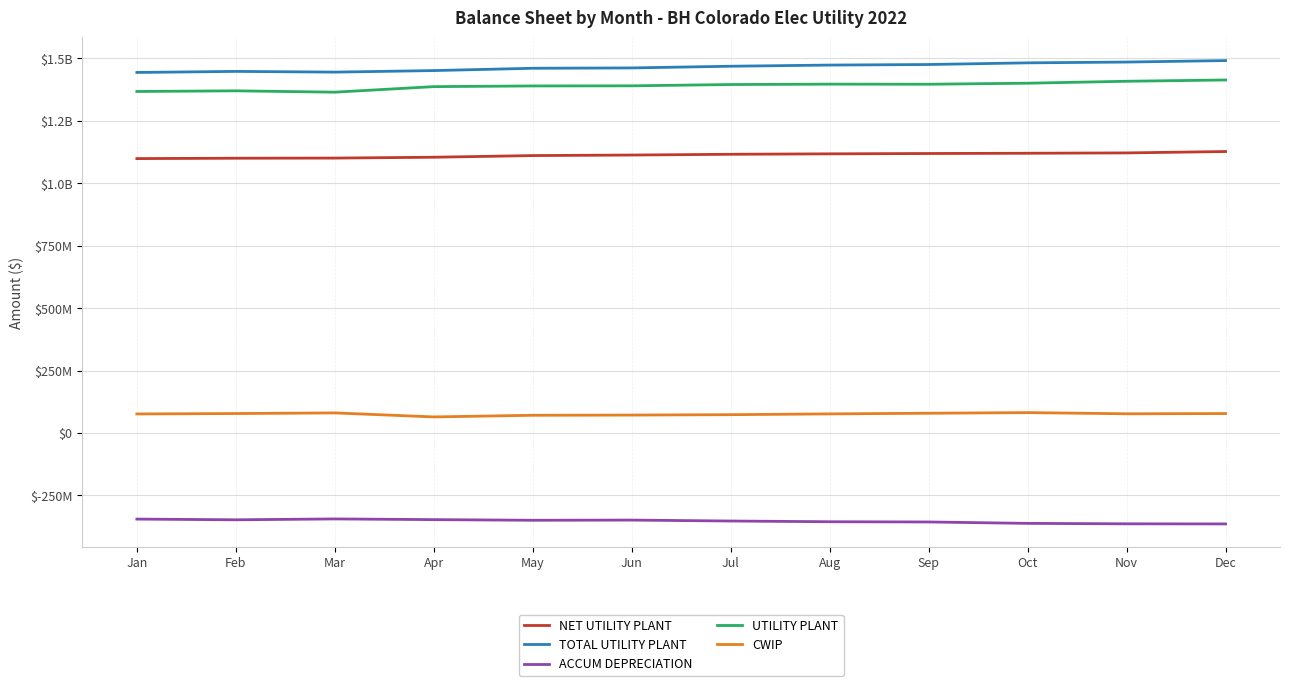

What are all the series names shown in the legend?

NET UTILITY PLANT, TOTAL UTILITY PLANT, ACCUM DEPRECIATION, UTILITY PLANT, CWIP